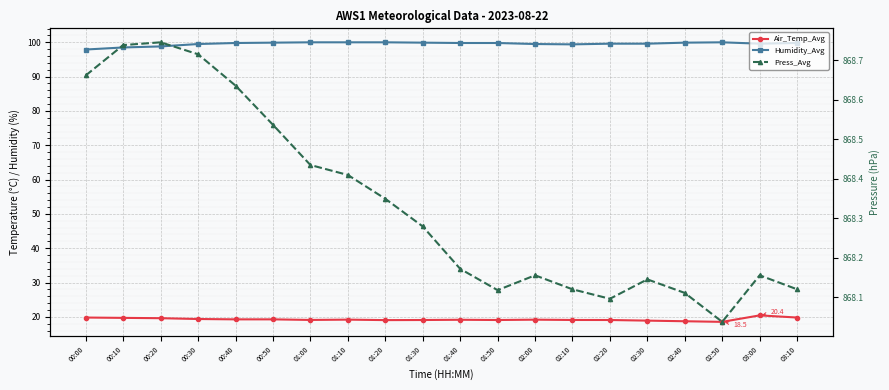

At which category does Air_Temp_Avg reach its first local valley?

01:00